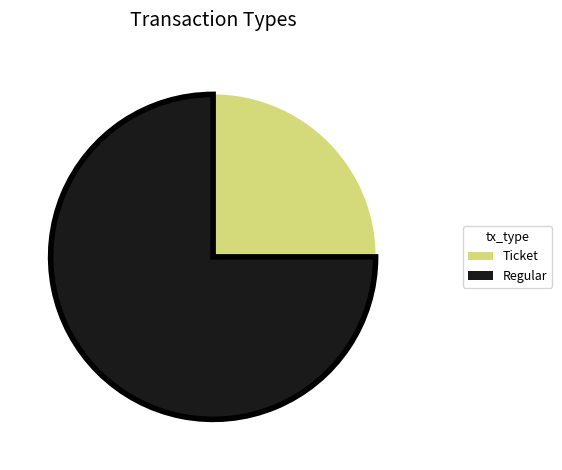

Which slice is the largest?

Regular